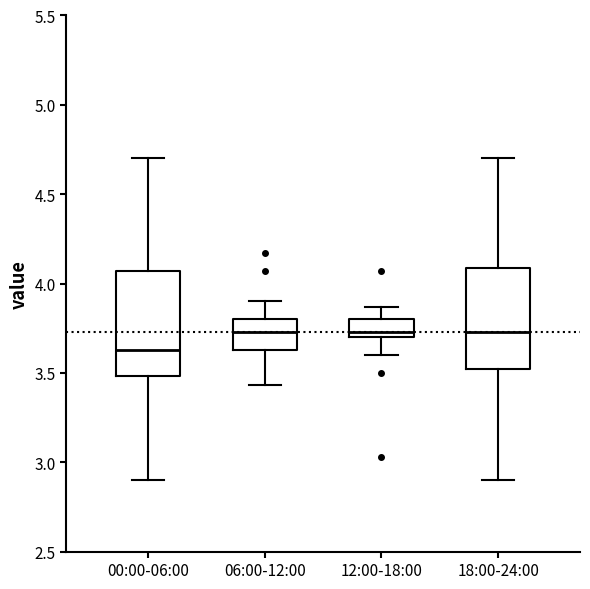

Where does the median line of the box for 12:00-18:00 sit on the y-axis? The values are not printed on the chart, so give them approximately, as read against the axis.

3.75